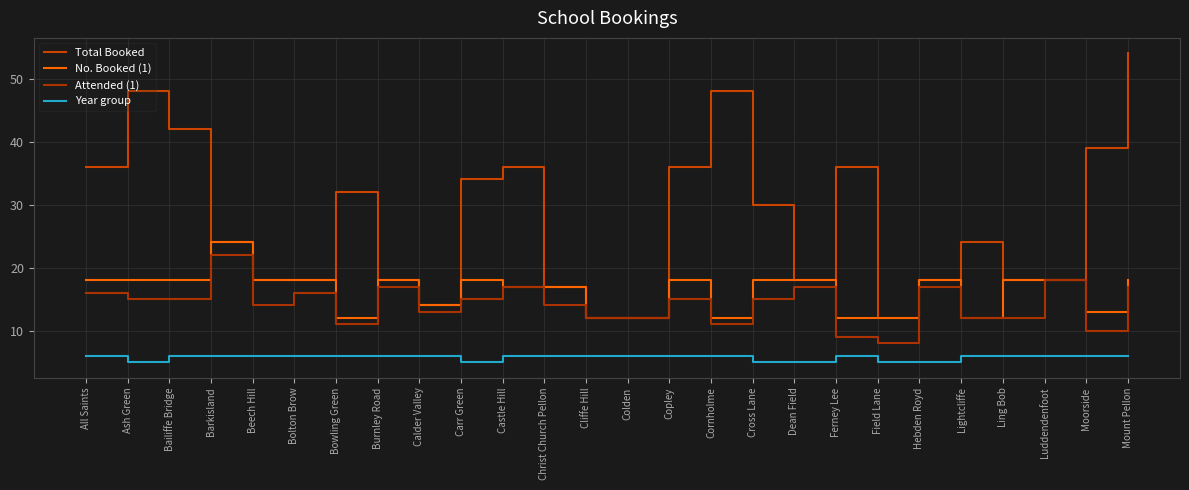

Is this an area chart (filled region under the line)?

No